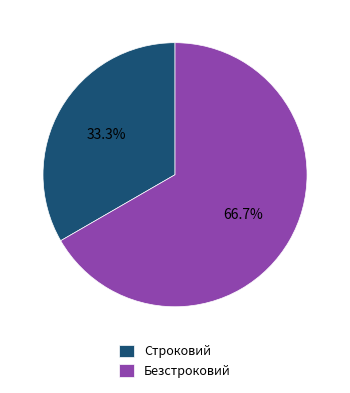

Does Строковий represent more than half of the total?

No